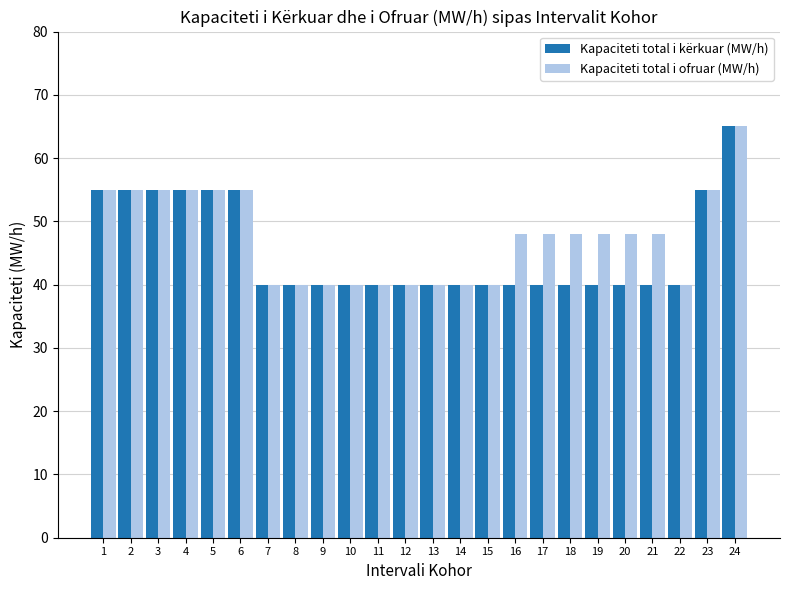

What is the average value of the Kapaciteti total i kërkuar (MW/h) series?

45